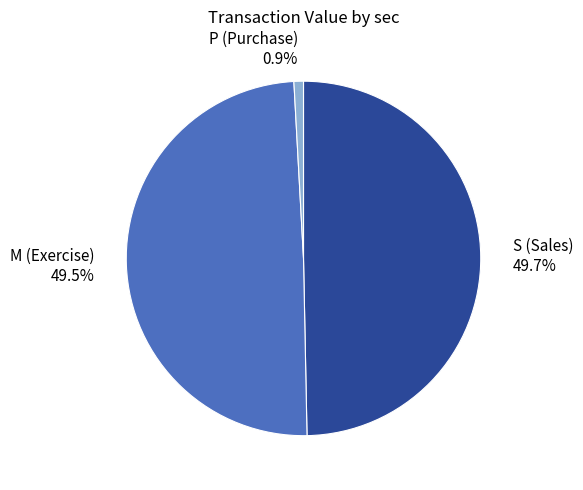

How many slices are in this pie chart?

3